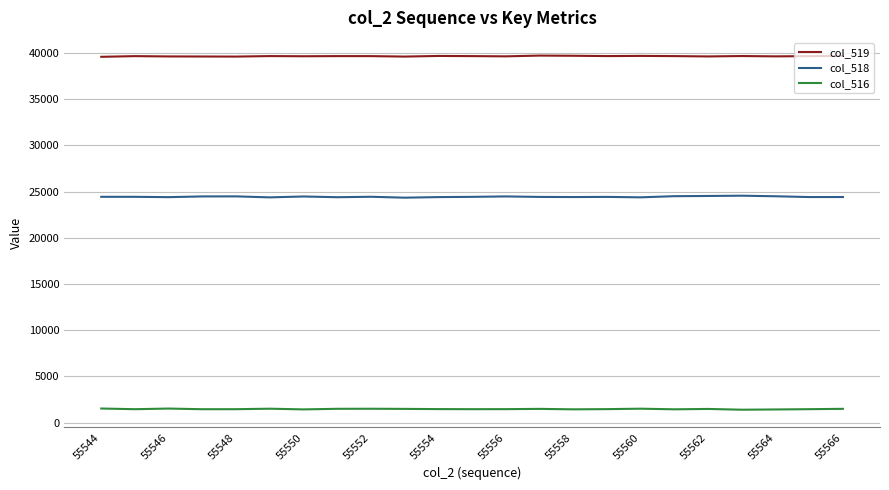

True or false: col_518 and col_516 intersect in this chart.

False